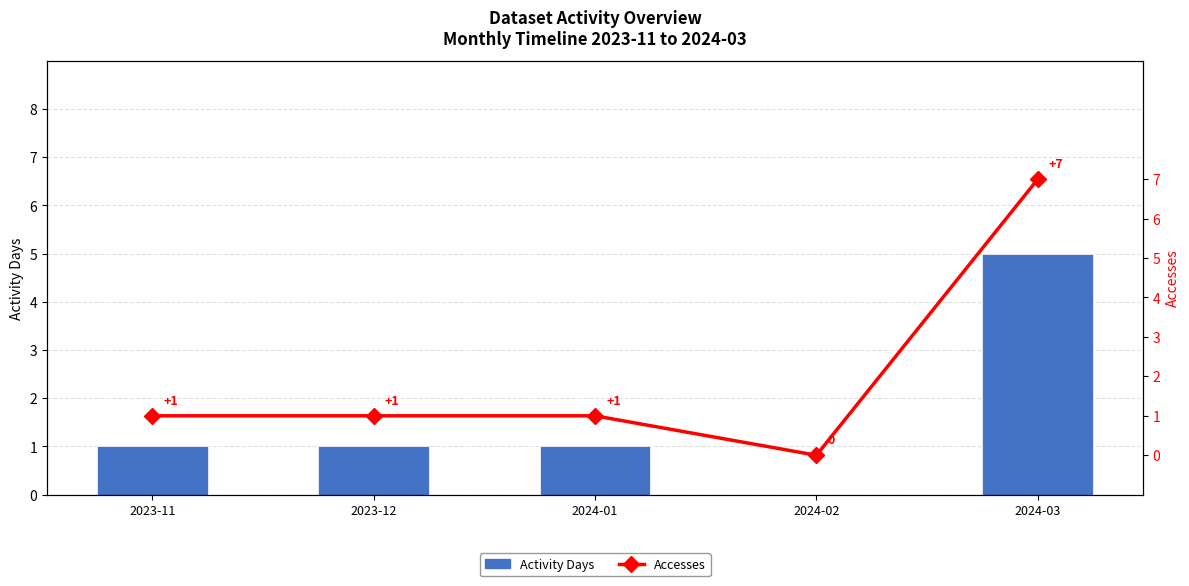

Where does the Accesses series first go above 1?

2024-03